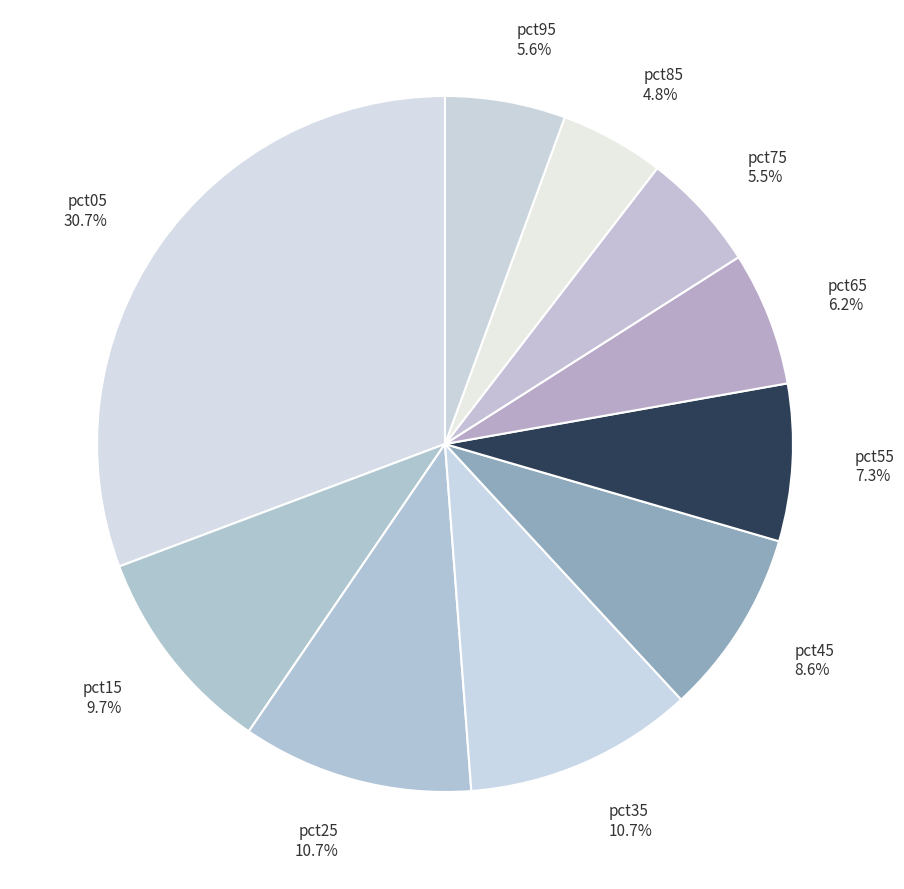

Does pct95 account for over 50% of the chart?

No